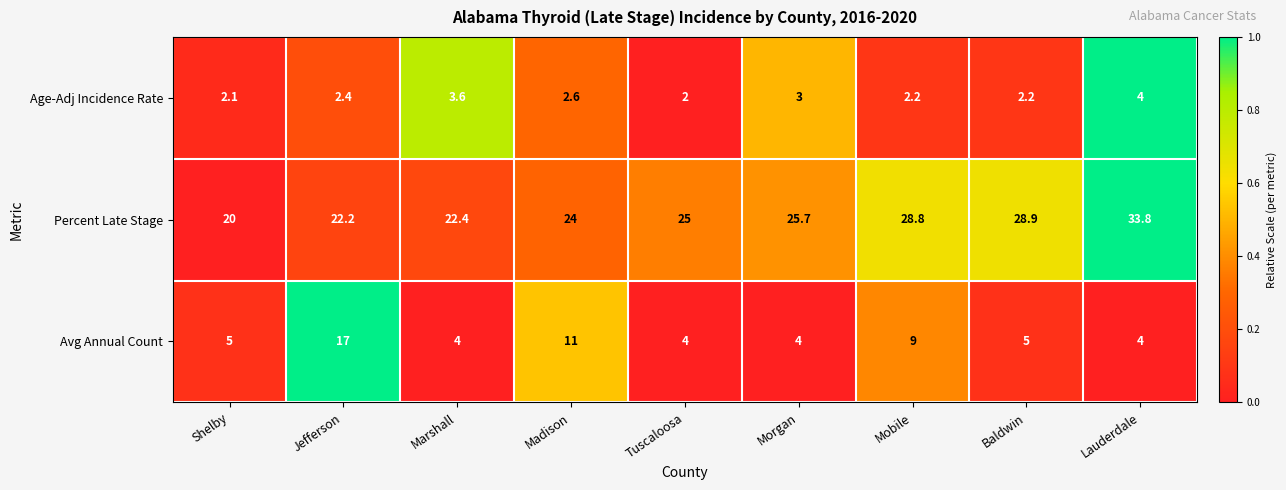

Is it true that Percent Late Stage equals 20.0 at Shelby?

True